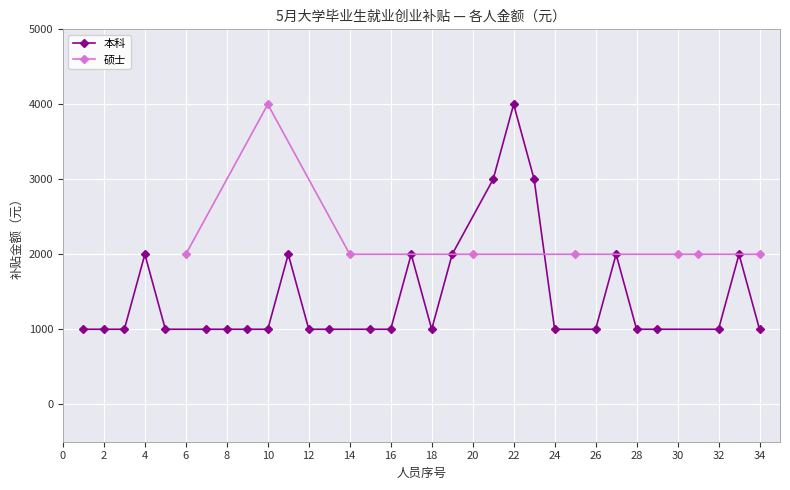

True or false: 硕士 has more than 0 points higher than both neighbors.

True